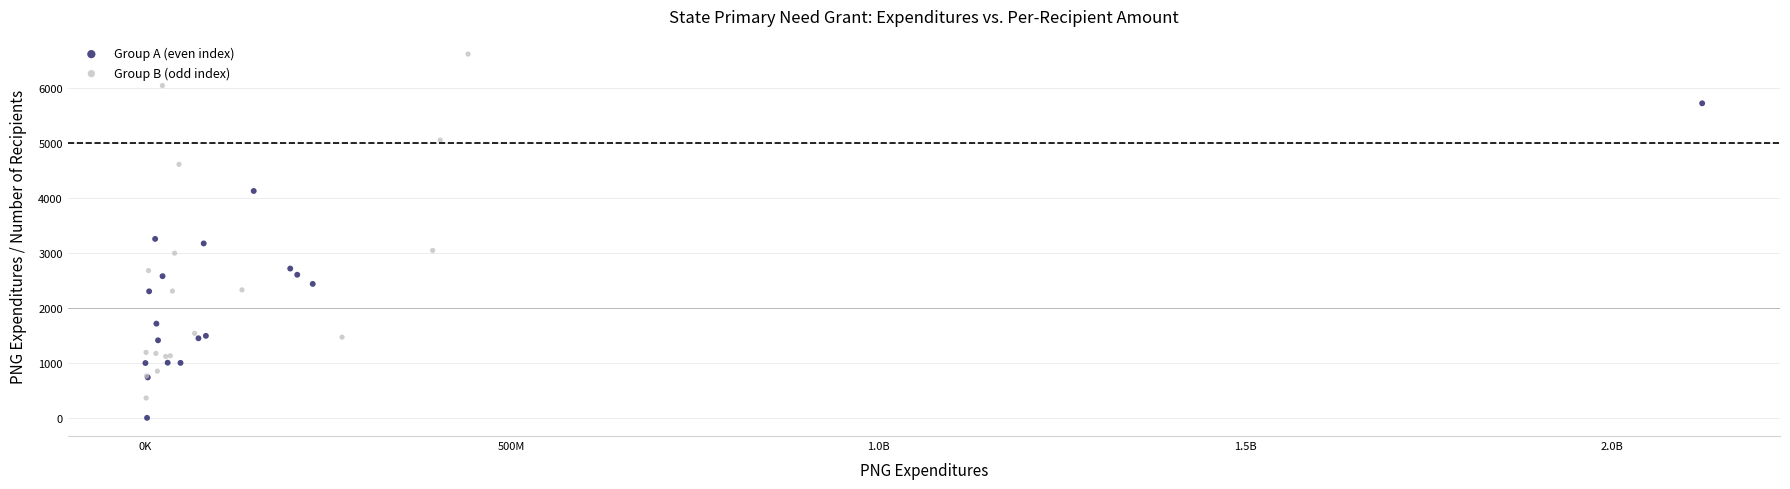

Which series contains the lowest Y value?

Group A (even index)